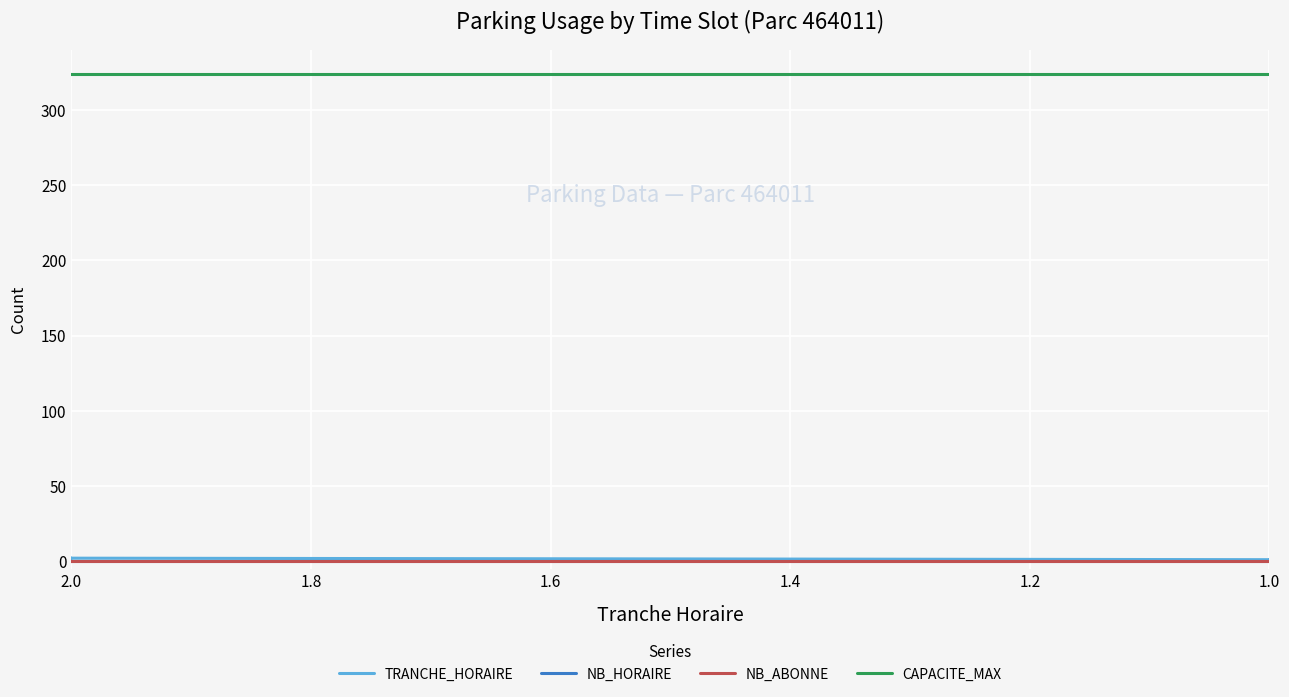

What is the total value across all series at 1.4?

328